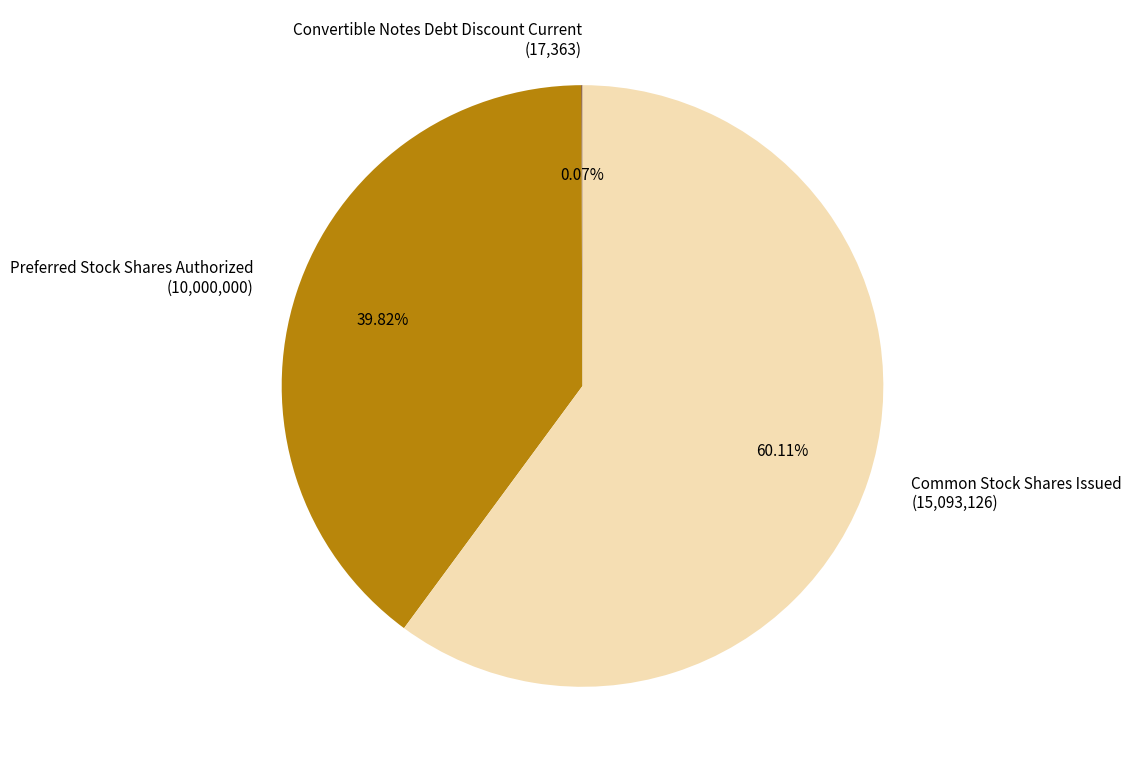

Approximately how many times larger is the value at Common Stock Shares Issued (15,093,126) compared to Preferred Stock Shares Authorized (10,000,000)?

1.5